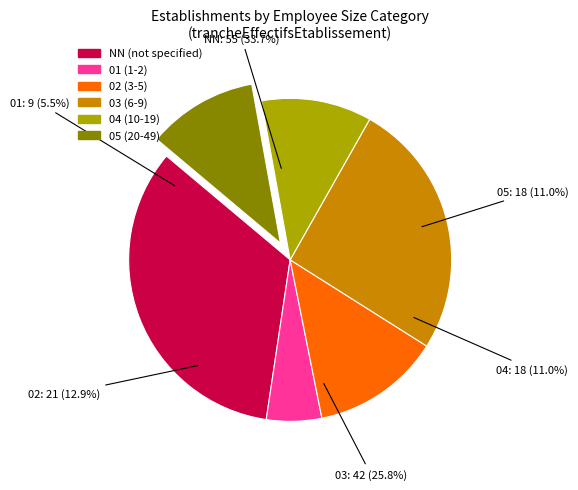

Which category has the smallest portion of the pie?

01